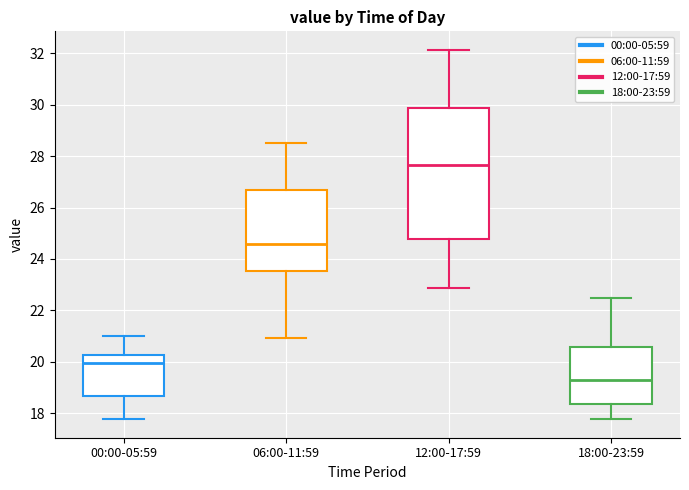

Where does the median line of the box for 06:00-11:59 sit on the y-axis? The values are not printed on the chart, so give them approximately, as read against the axis.

24.6